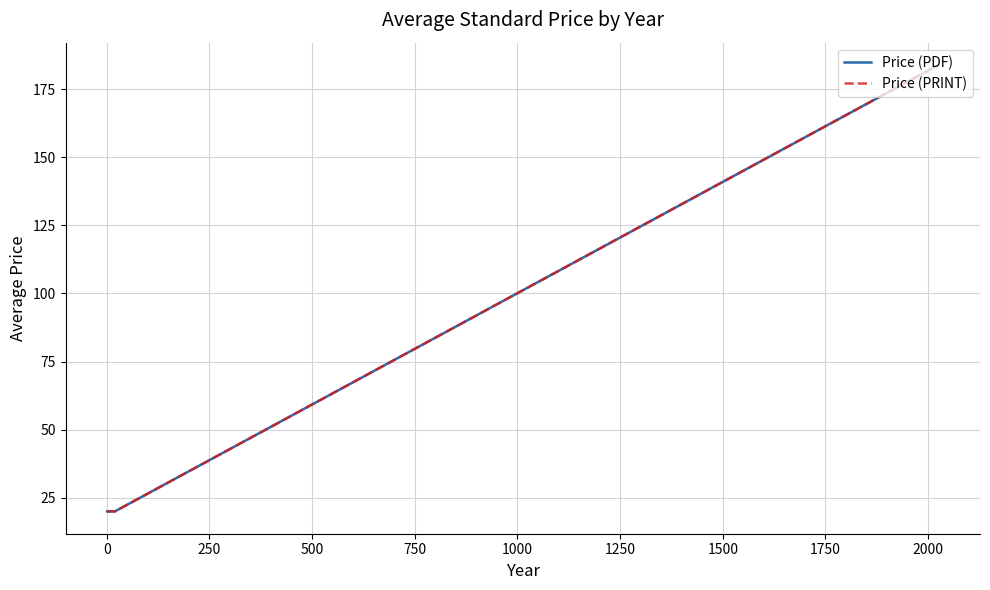

At how many categories does at least one series exceed 50?

1